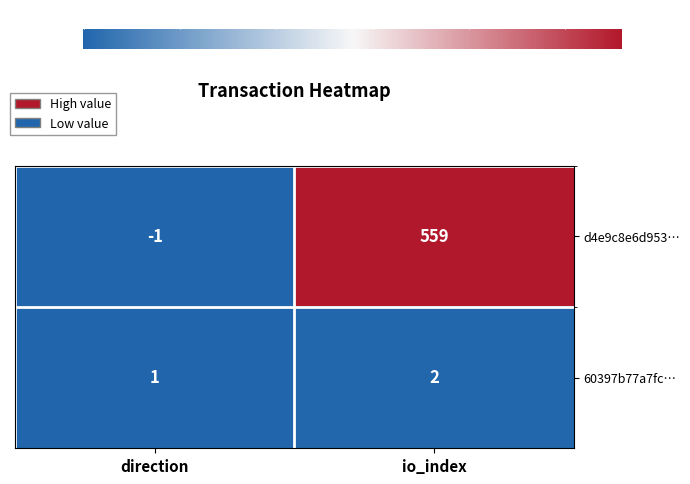

Which series has the largest range (max minus min)?

d4e9c8e6d953…